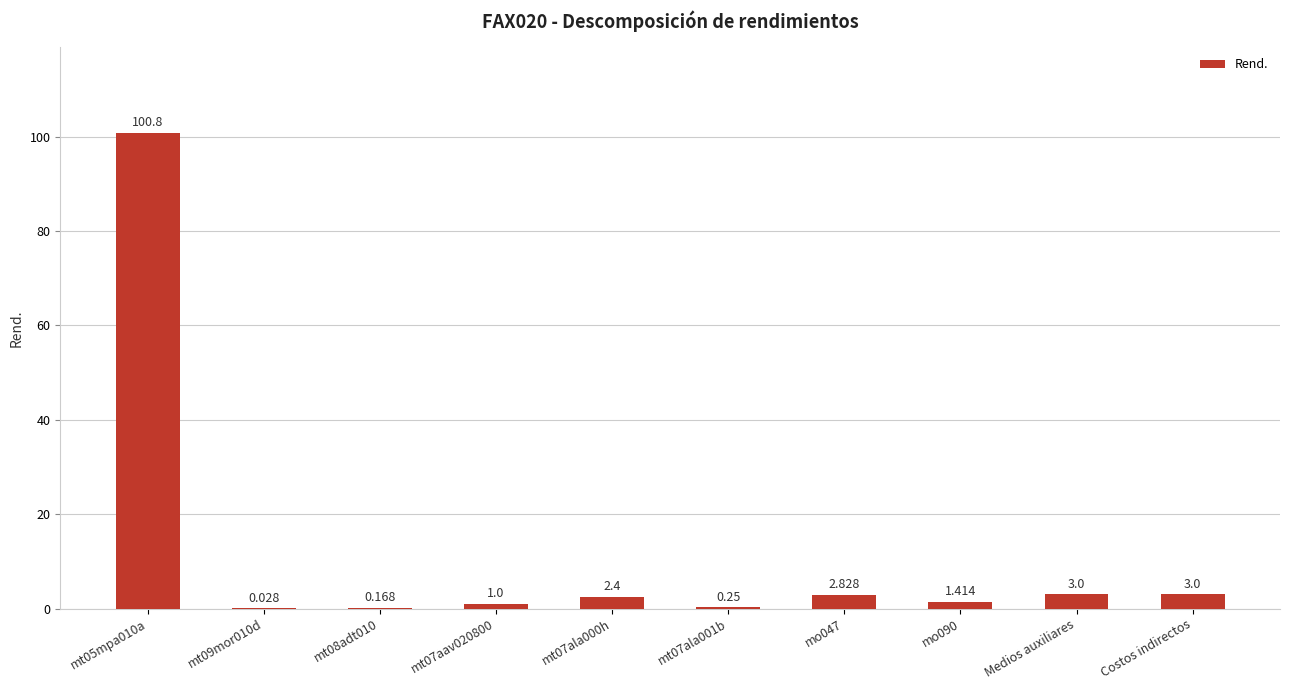

How many series are shown in this chart?

1